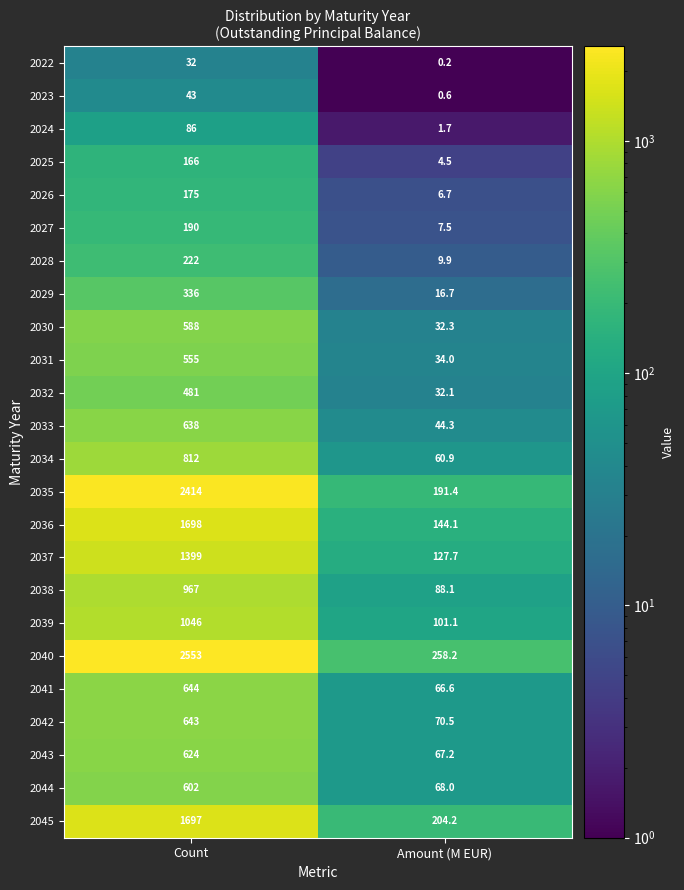

How many data points does each series have?

2